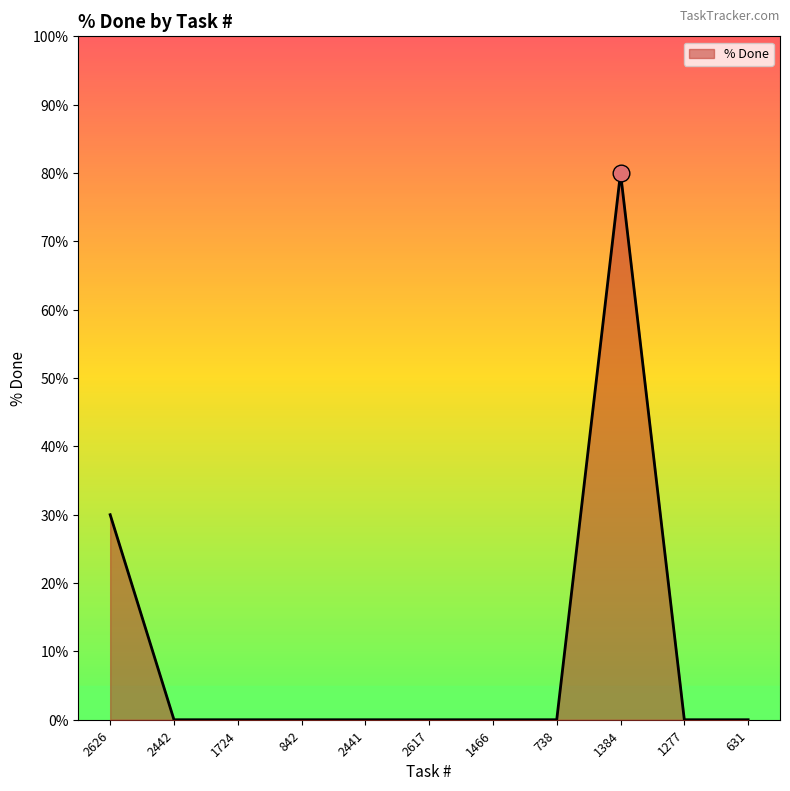

Reading left to right, transcribe all the data shown in this chart.

30	0	0	0	0	0	0	0	80	0	0